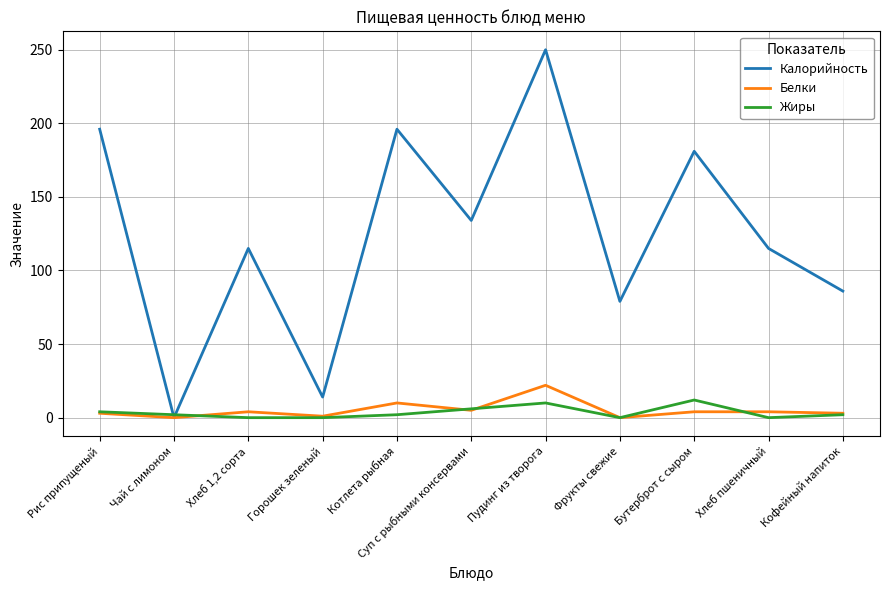

The Калорийность series shows 86 at Кофейный напиток. True or false?

True